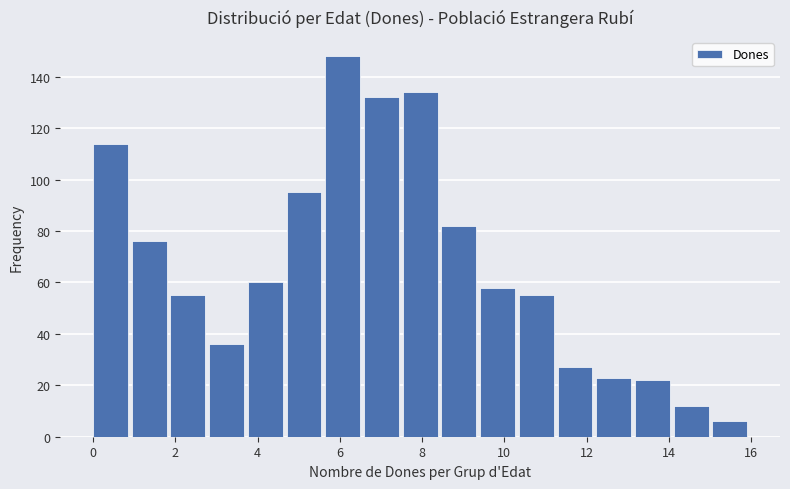

Reading left to right, list every bar in this chart as the range it spans on the x-axis followed by its height. Neither the bar edges nor the heights are printed on the chart, so give them approximately, as read against the axes.

0.0 to 1.0: 114
1.0 to 1.8: 76
1.8 to 2.8: 56
2.8 to 3.8: 36
3.8 to 4.8: 60
4.8 to 5.6: 96
5.6 to 6.6: 148
6.6 to 7.6: 132
7.6 to 8.4: 134
8.4 to 9.4: 82
9.4 to 10.4: 58
10.4 to 11.2: 56
11.2 to 12.2: 28
12.2 to 13.2: 24
13.2 to 14.2: 22
14.2 to 15.0: 12
15.0 to 16.0: 6